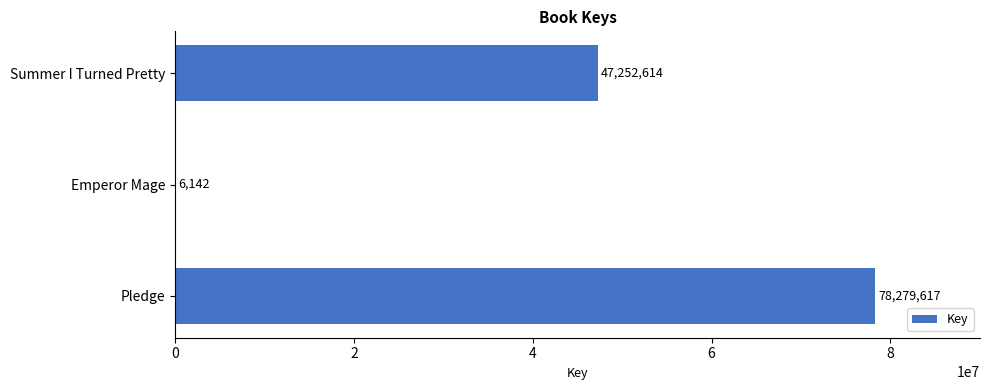

What is the change in value from Summer I Turned Pretty to Emperor Mage?

-47246472